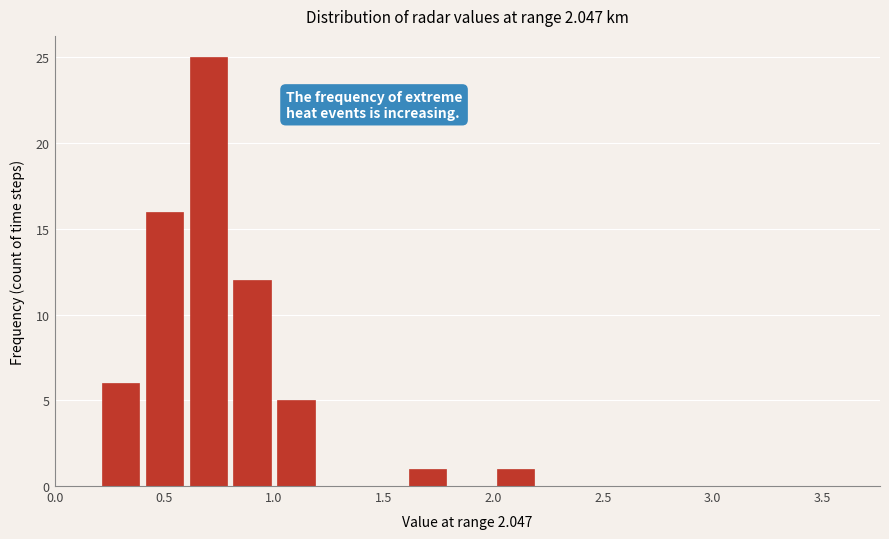

How tall is the bar that spans 1.6 to 1.8 on the x-axis? The values are not printed on the chart, so give them approximately, as read against the axis.

1